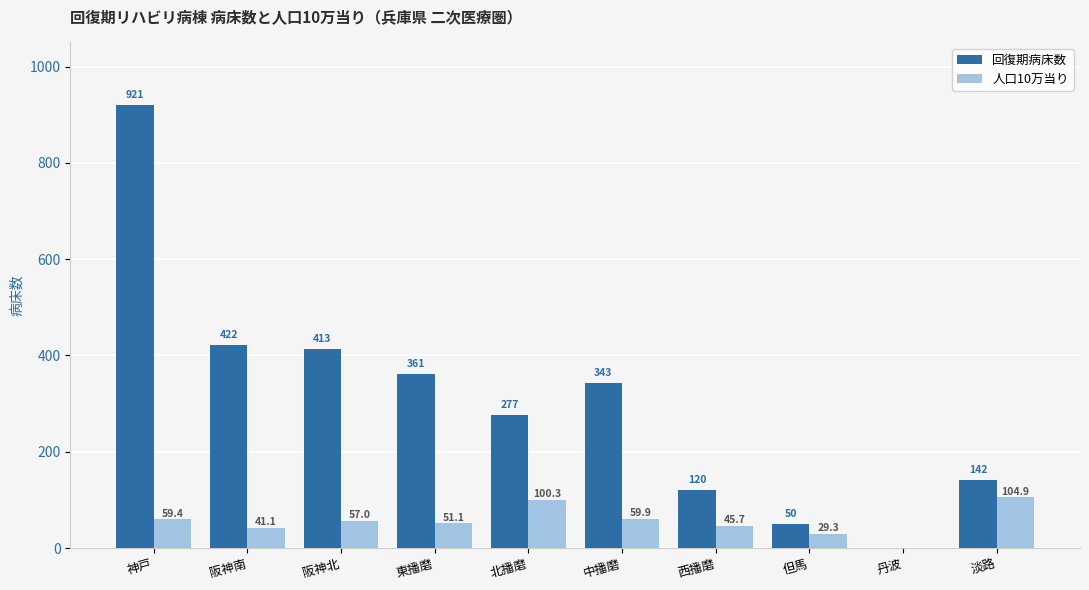

Where does the 回復期病床数 series first go above 343?

神戸